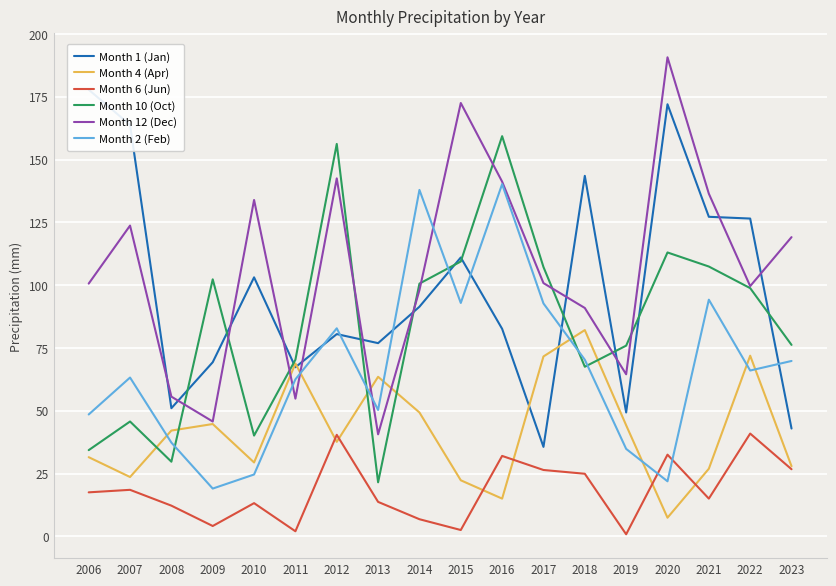

Reading left to right, transcribe all the data shown in this chart.

Month 1 (Jan): 177.8	163.8	51.0	69.3	103.1	67.3	80.5	76.9	91.4	111.0	82.6	35.6	143.5	49.3	172.0	127.2	126.5	42.9
Month 4 (Apr): 31.5	23.6	42.1	44.7	29.4	68.8	37.6	63.5	49.3	22.3	15.0	71.6	82.1	44.2	7.4	26.9	71.9	27.9
Month 6 (Jun): 17.5	18.5	12.2	4.1	13.2	2.0	40.4	13.7	6.8	2.5	32.0	26.4	24.9	0.8	32.5	15.0	40.9	26.7
Month 10 (Oct): 34.3	45.7	29.7	102.3	40.1	70.3	156.2	21.5	100.6	109.4	159.3	107.2	67.5	75.9	113.0	107.4	98.8	76.2
Month 12 (Dec): 100.6	123.7	55.6	45.7	133.9	54.8	142.5	40.6	98.0	172.5	141.2	100.8	90.9	64.5	190.7	136.4	99.6	119.1
Month 2 (Feb): 48.5	63.2	37.3	19.0	24.6	62.5	82.8	50.3	137.9	92.9	140.2	92.7	70.3	34.8	21.9	94.2	66.0	69.8